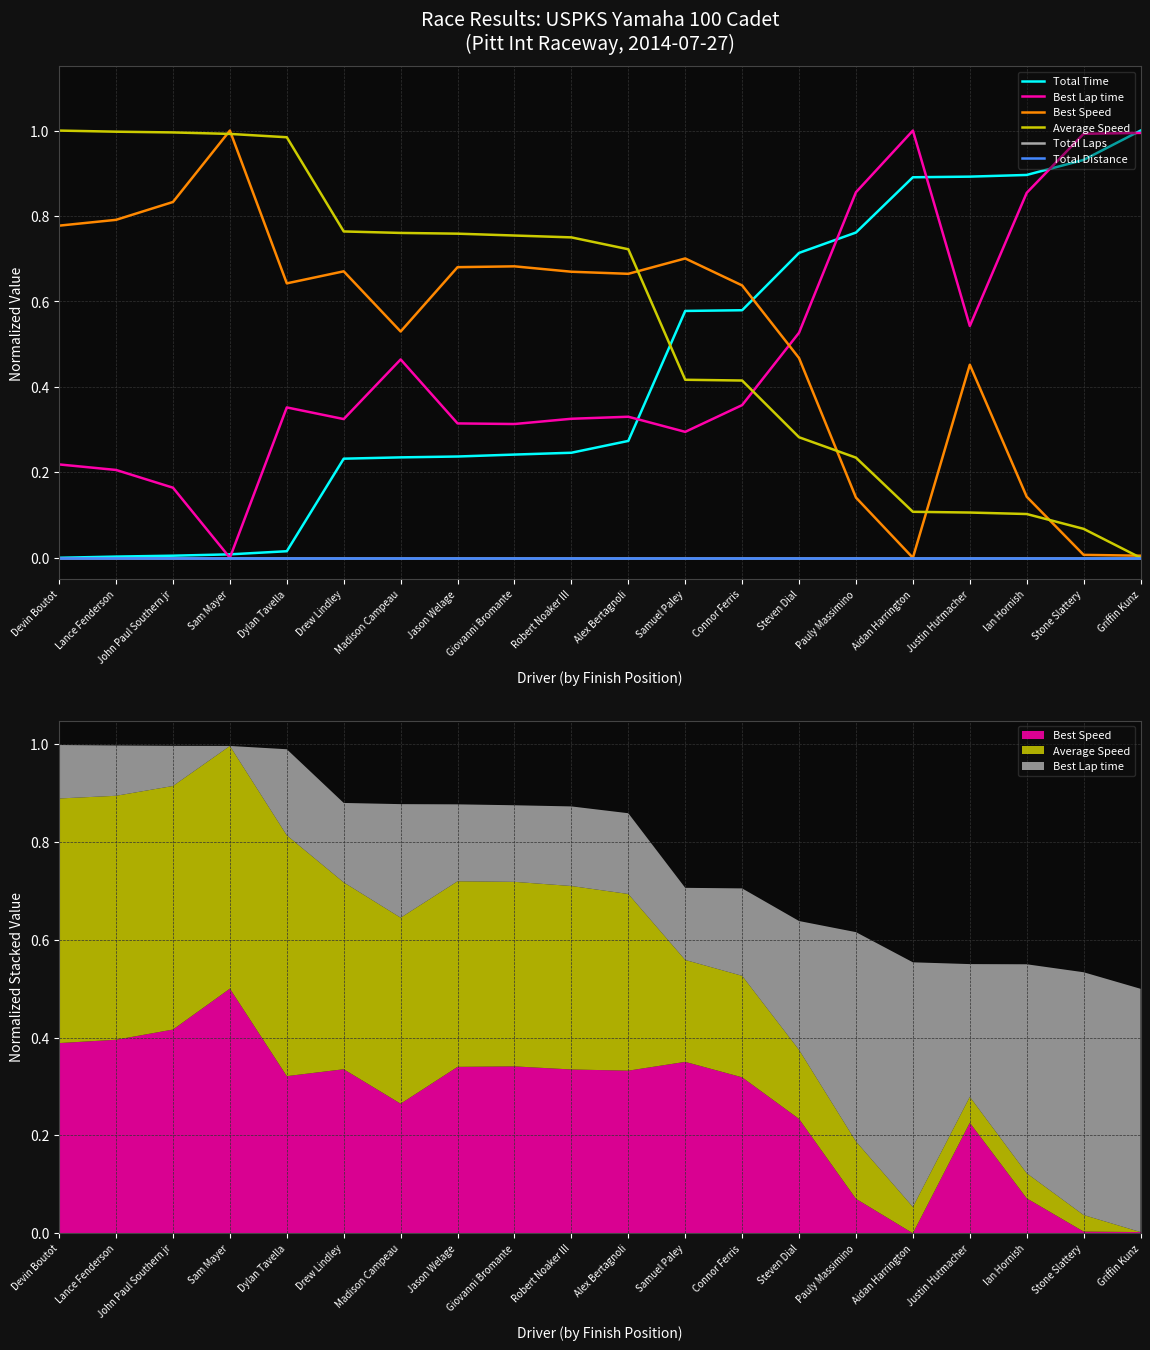

Reading left to right, what are all the values shown in this chart?

Total Time: 0.0	0.0	0.0	0.0	0.0	0.2	0.2	0.2	0.2	0.2	0.3	0.6	0.6	0.7	0.8	0.9	0.9	0.9	0.9	1.0
Best Lap time: 0.2	0.2	0.2	0.0	0.4	0.3	0.5	0.3	0.3	0.3	0.3	0.3	0.4	0.5	0.9	1.0	0.5	0.9	1.0	1.0
Best Speed: 0.8	0.8	0.8	1.0	0.6	0.7	0.5	0.7	0.7	0.7	0.7	0.7	0.6	0.5	0.1	0.0	0.5	0.1	0.0	0.0
Average Speed: 1.0	1.0	1.0	1.0	1.0	0.8	0.8	0.8	0.8	0.7	0.7	0.4	0.4	0.3	0.2	0.1	0.1	0.1	0.1	0.0
Total Laps: 0.0	0.0	0.0	0.0	0.0	0.0	0.0	0.0	0.0	0.0	0.0	0.0	0.0	0.0	0.0	0.0	0.0	0.0	0.0	0.0
Total Distance: 0.0	0.0	0.0	0.0	0.0	0.0	0.0	0.0	0.0	0.0	0.0	0.0	0.0	0.0	0.0	0.0	0.0	0.0	0.0	0.0